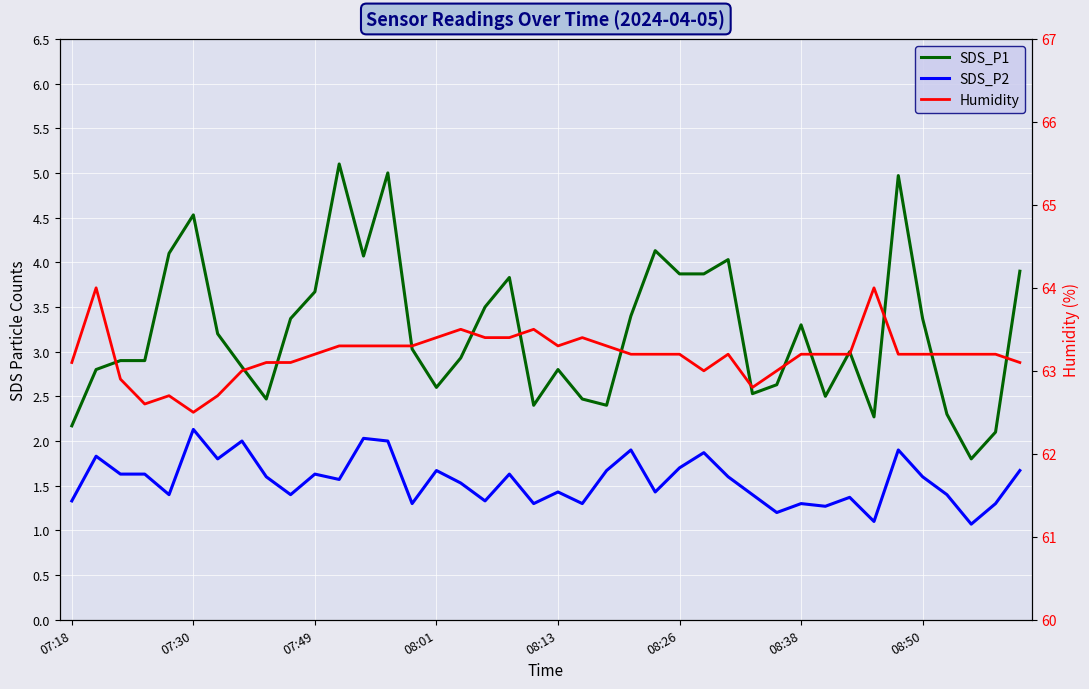

True or false: SDS_P2 and Humidity intersect in this chart.

False